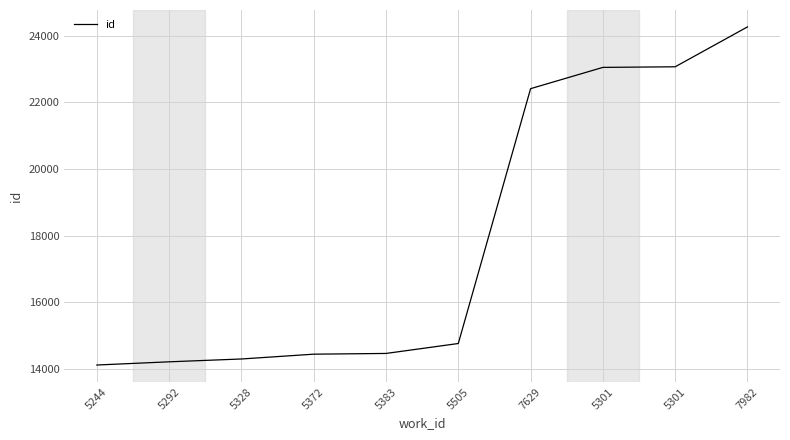

Does the chart display data point markers on the line(s)?

No